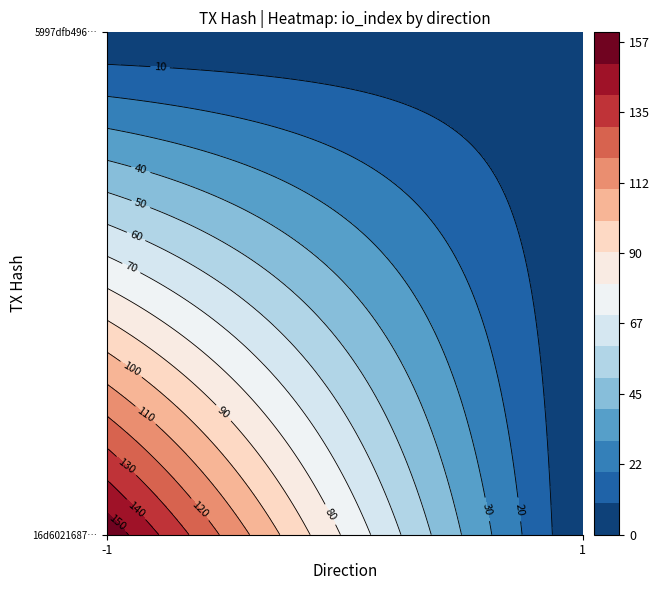

What is the spread (max minus min) of values at io_index?

154